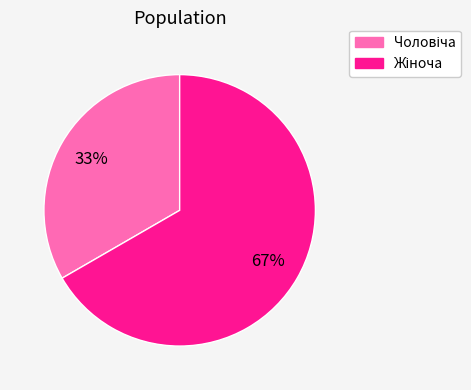

To the nearest percent, what is the average slice percentage?

50%